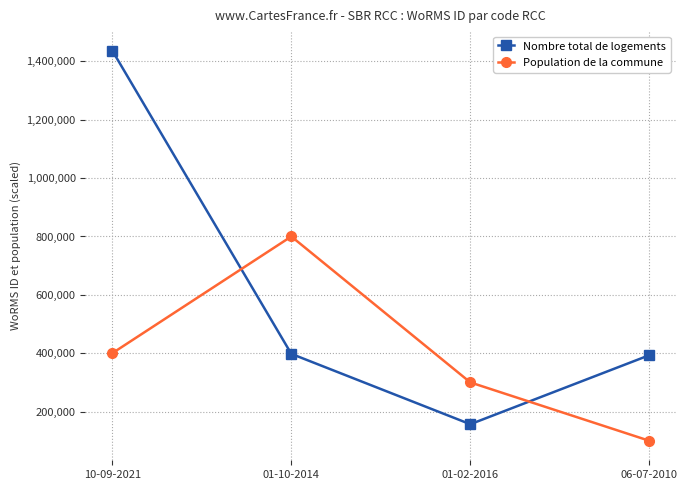

How many lines are shown in the chart?

2